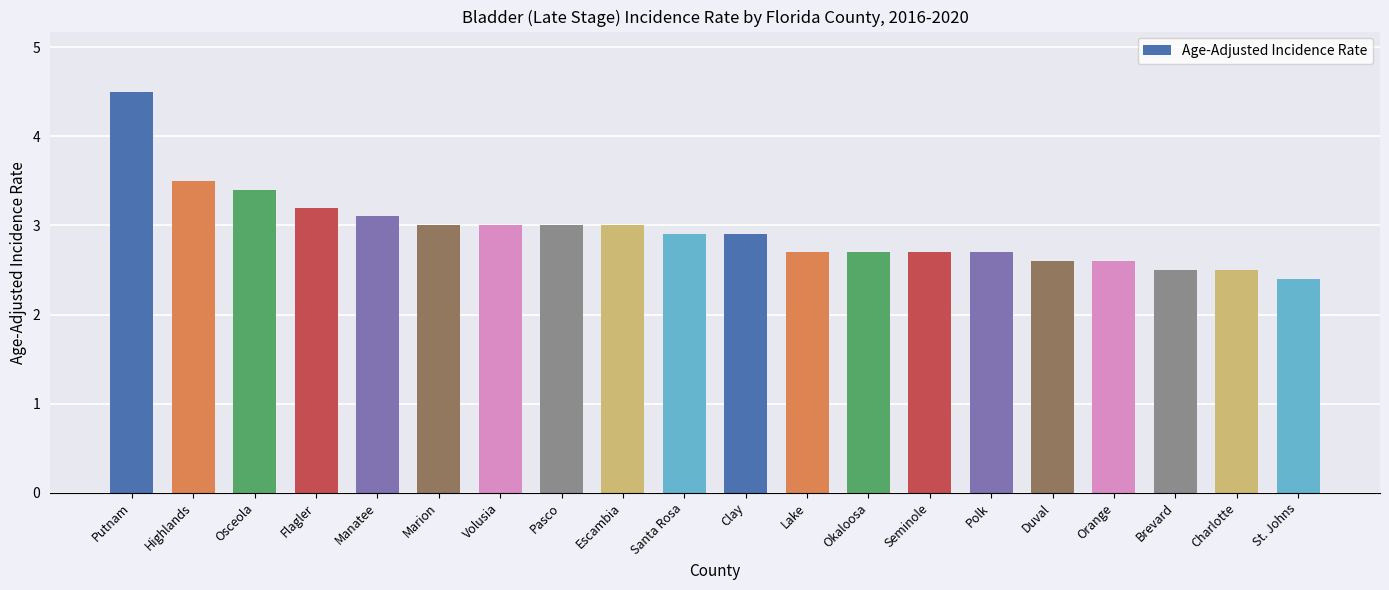

What is the sum of the values at Putnam and Orange?

7.1